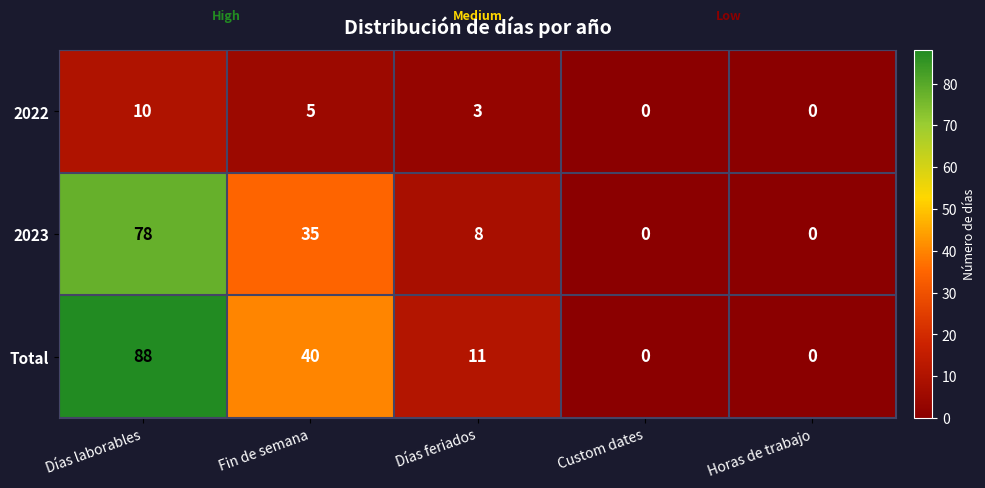

Reading left to right, transcribe all the data shown in this chart.

2022: Días laborables=10	Fin de semana=5	Días feriados=3	Custom dates=0	Horas de trabajo=0
2023: Días laborables=78	Fin de semana=35	Días feriados=8	Custom dates=0	Horas de trabajo=0
Total: Días laborables=88	Fin de semana=40	Días feriados=11	Custom dates=0	Horas de trabajo=0